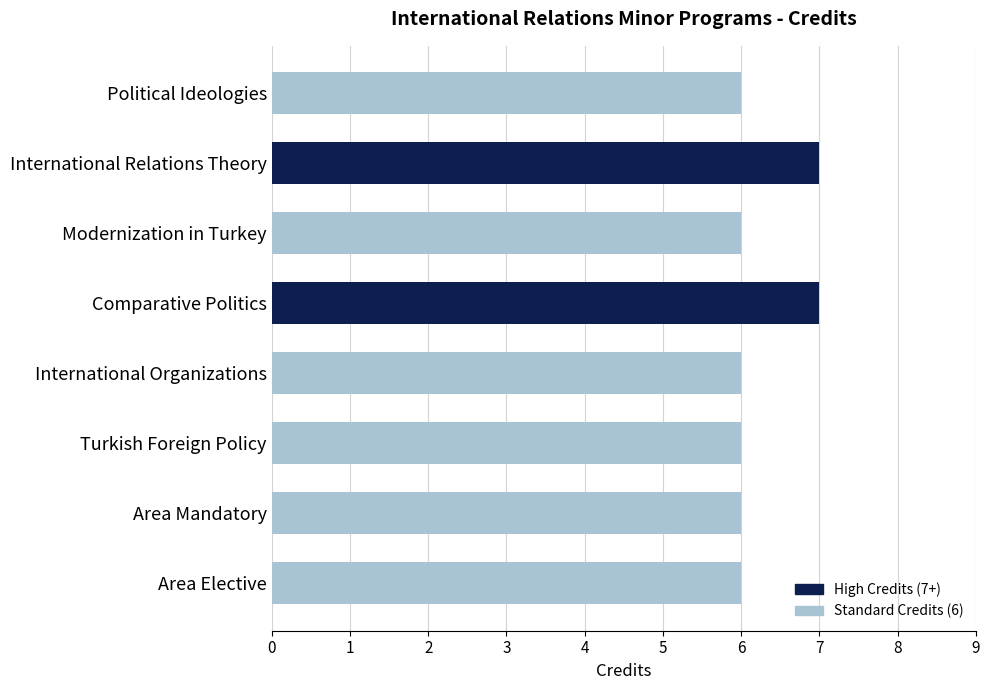

How many bars are there in total?

8